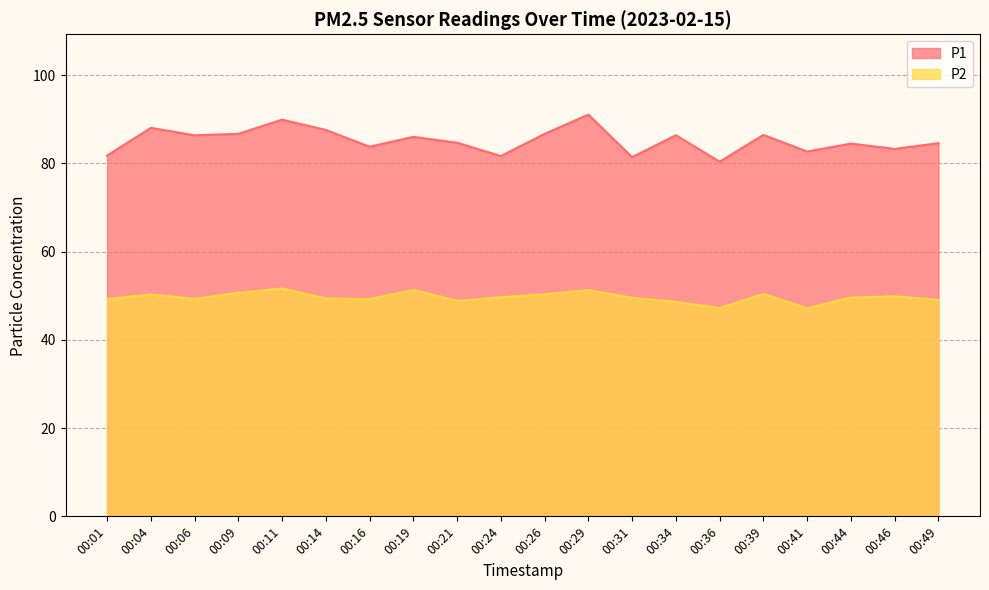

What is the highest value of the P2 series?

51.7